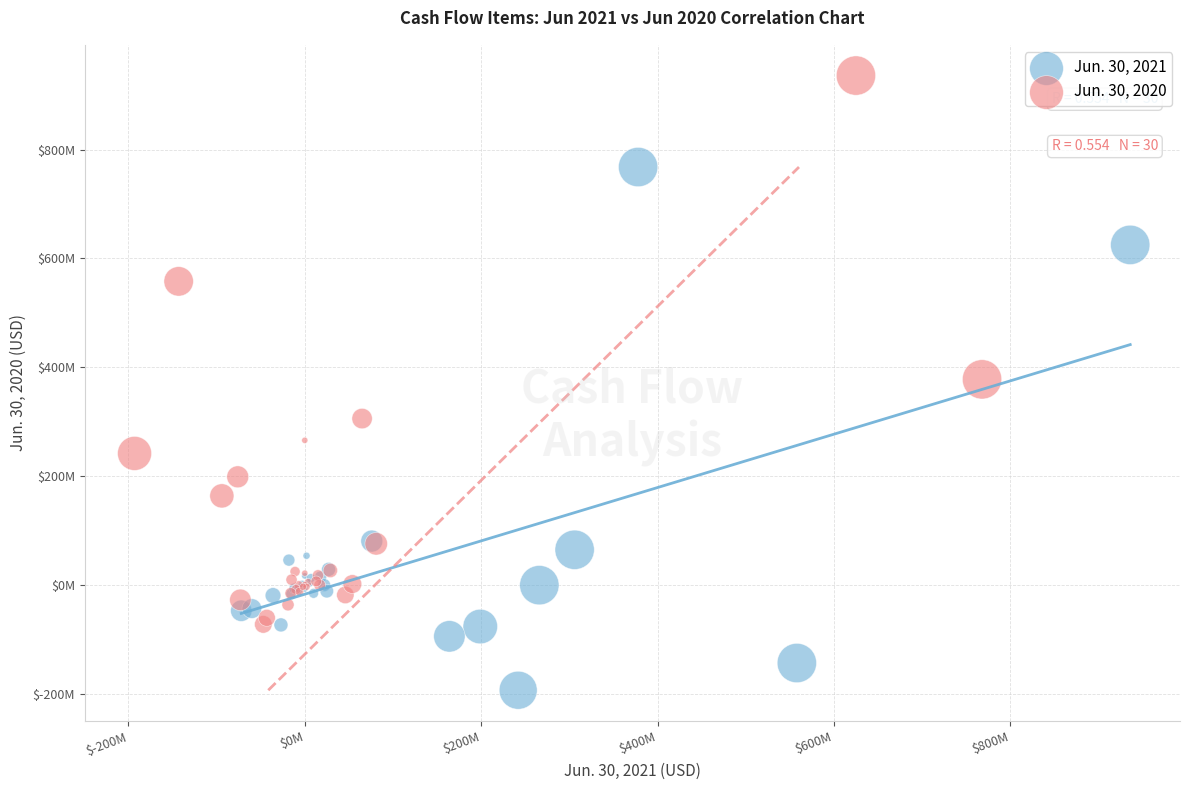

Which series reaches the maximum Y coordinate?

Jun. 30, 2020